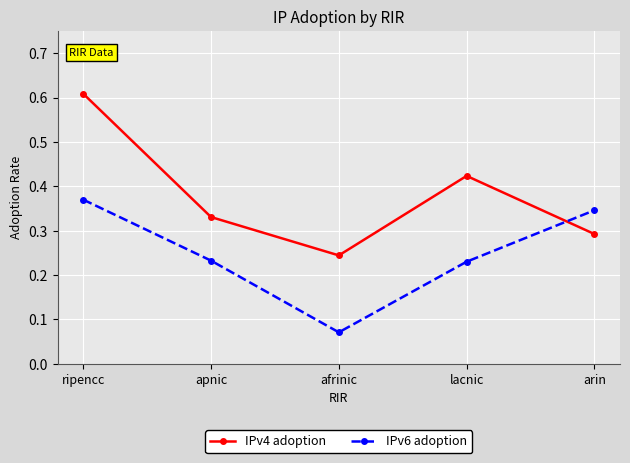

List the labels in order of IPv4 adoption value, largest first.

ripencc, lacnic, apnic, arin, afrinic